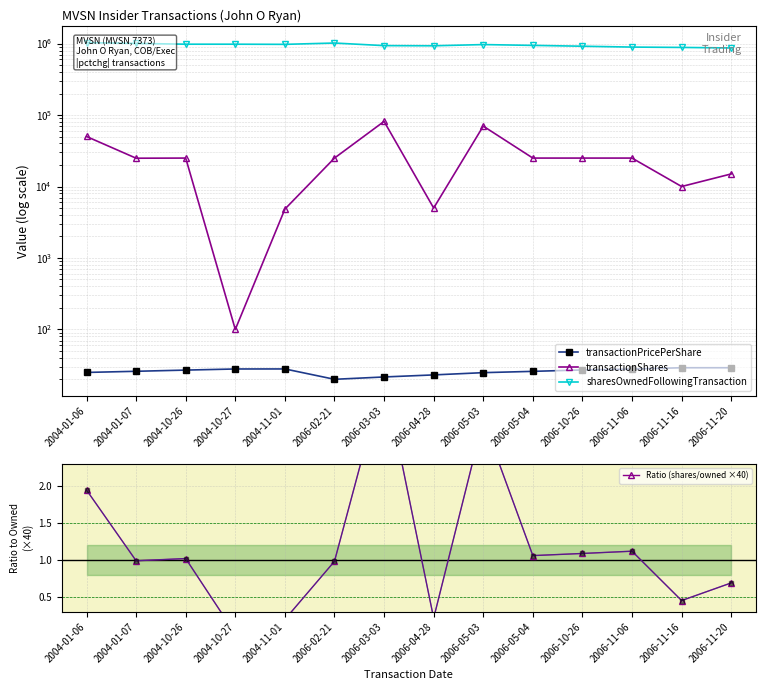

The value of sharesOwnedFollowingTransaction at 2006-05-04 is 943796.0. True or false?

True